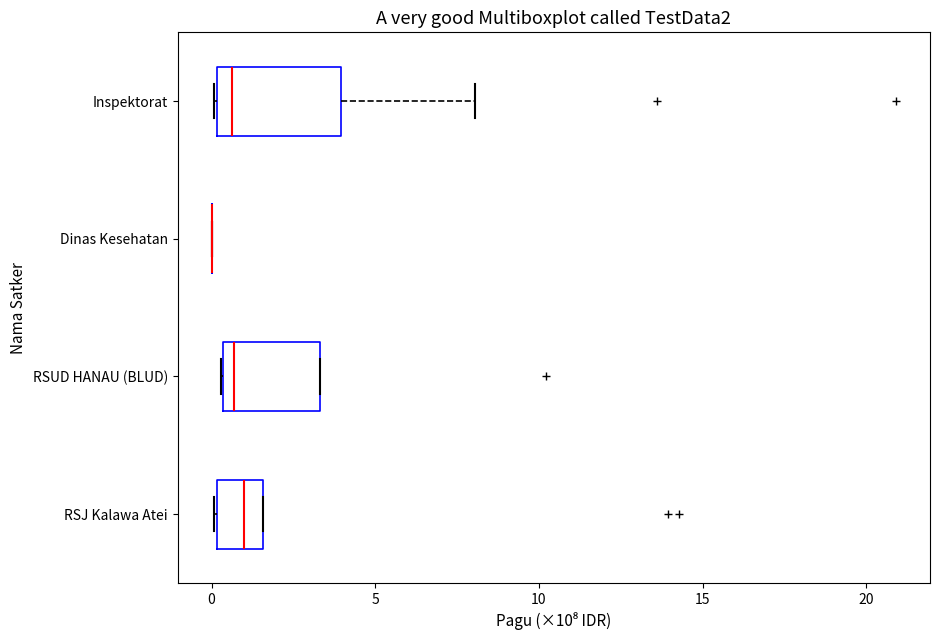

Where does the median line of the box for RSJ Kalawa Atei sit on the x-axis? The values are not printed on the chart, so give them approximately, as read against the axis.

1.0